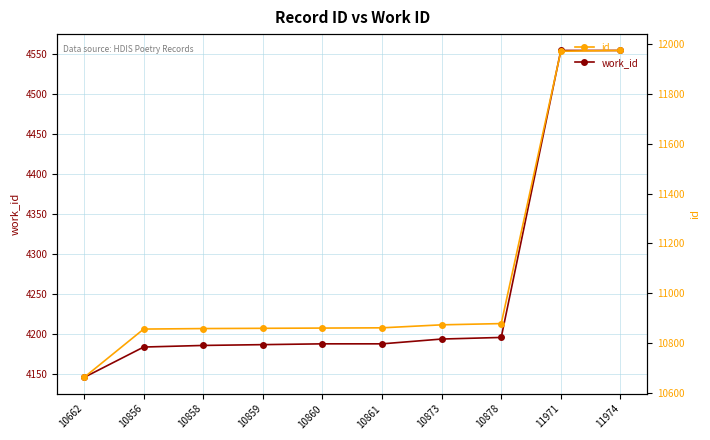

The id series shows 11971 at 11971. True or false?

True